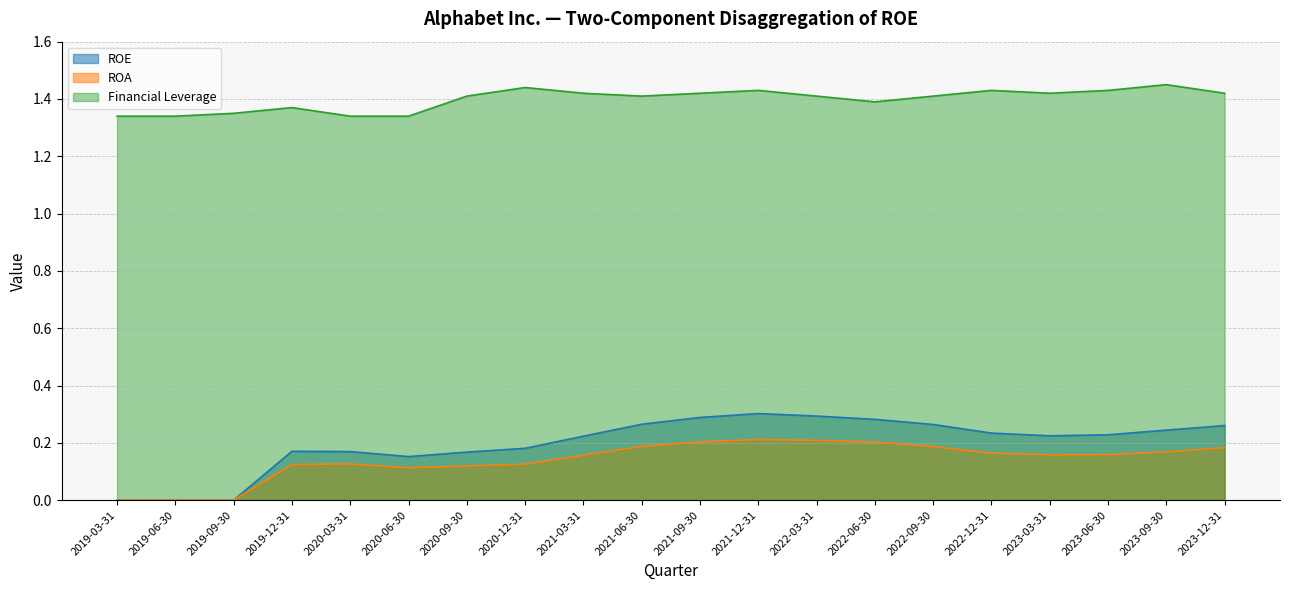

How many ROA values are between 0 and 1?

20